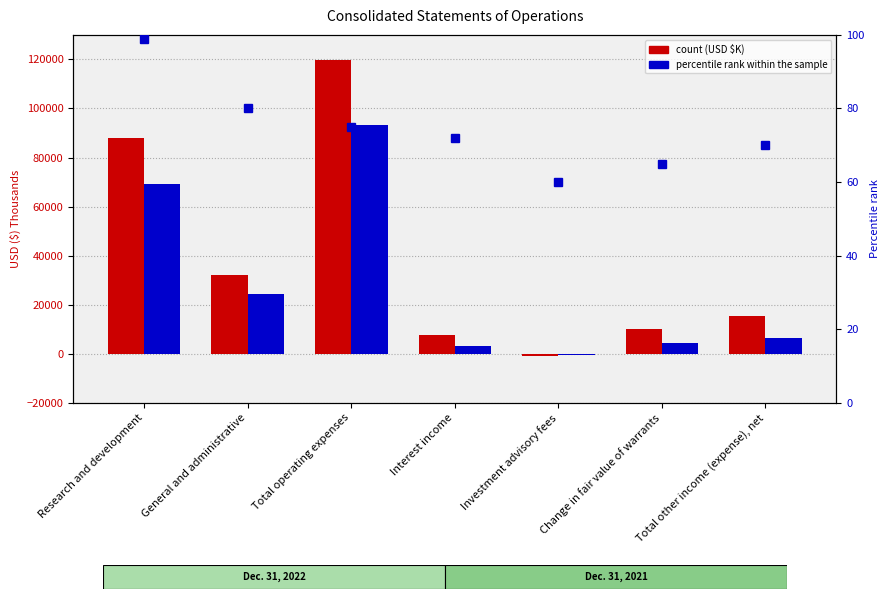

How many values in the Dec. 31, 2022 series exceed 15535?

3